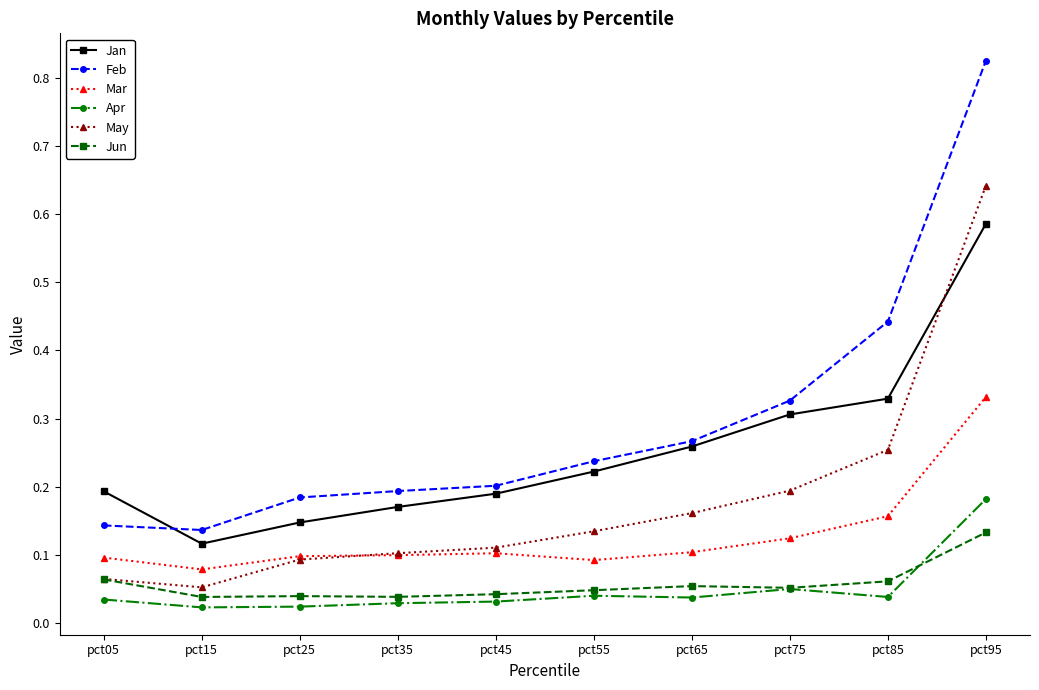

True or false: Jan has a value of 0.2 at pct05.

True